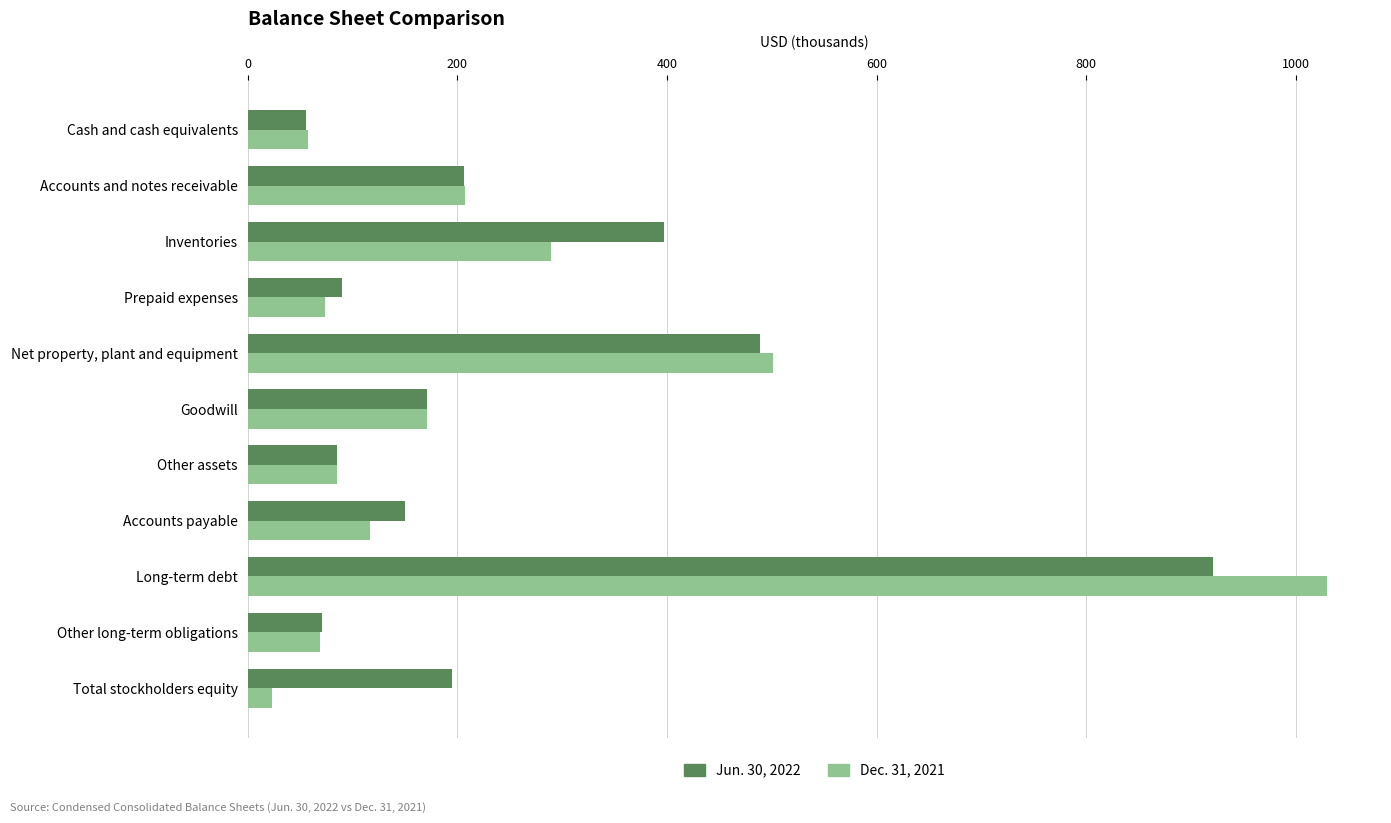

Which series has the widest spread of values?

Dec. 31, 2021